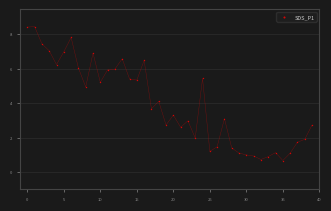

What is the range of Y values (max minus min)?

7.8